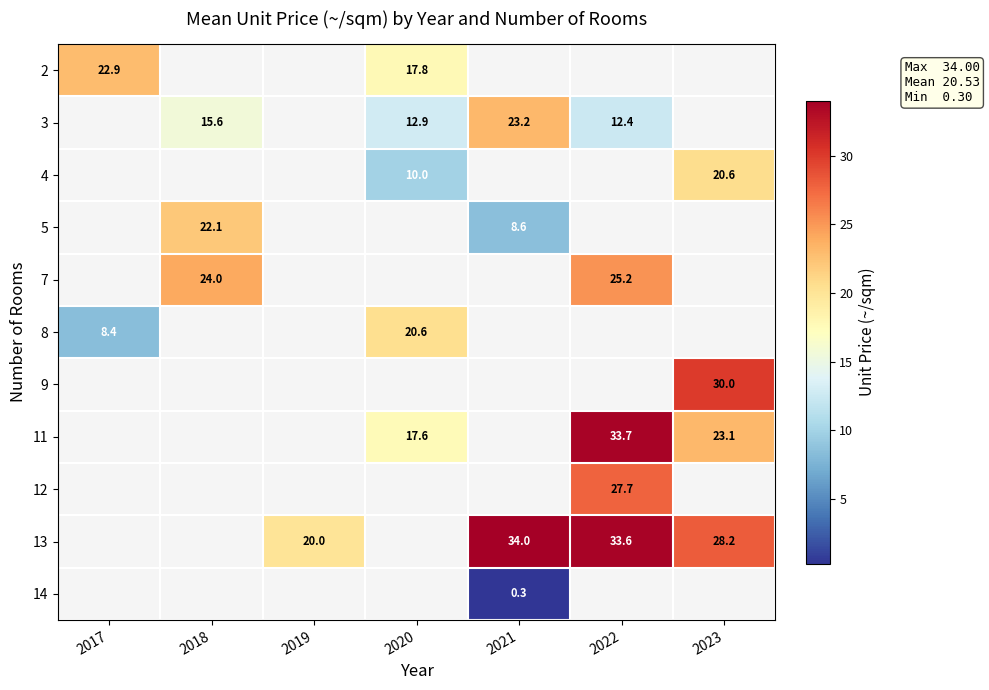

Is it true that 2 equals 9.5 at 2020?

False